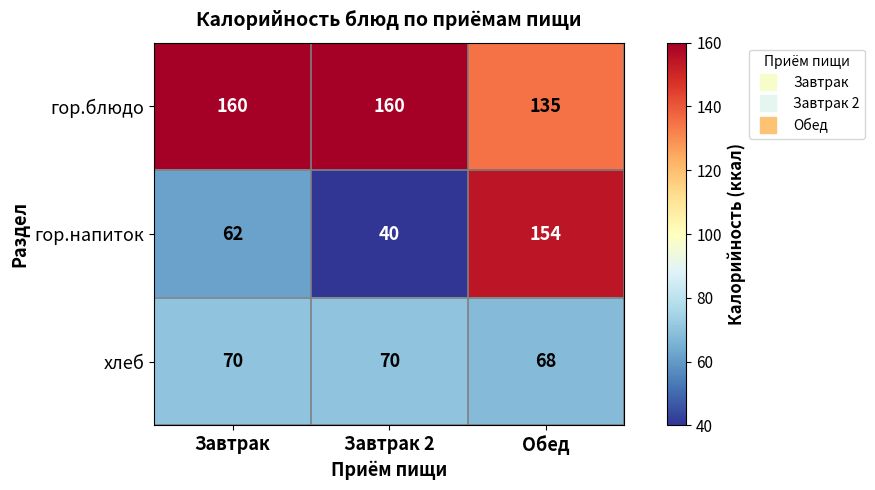

Reading right to left, what are all the values shown in this chart?

гор.блюдо: Обед=135	Завтрак 2=160	Завтрак=160
гор.напиток: Обед=154	Завтрак 2=40	Завтрак=62
хлеб: Обед=68	Завтрак 2=70	Завтрак=70